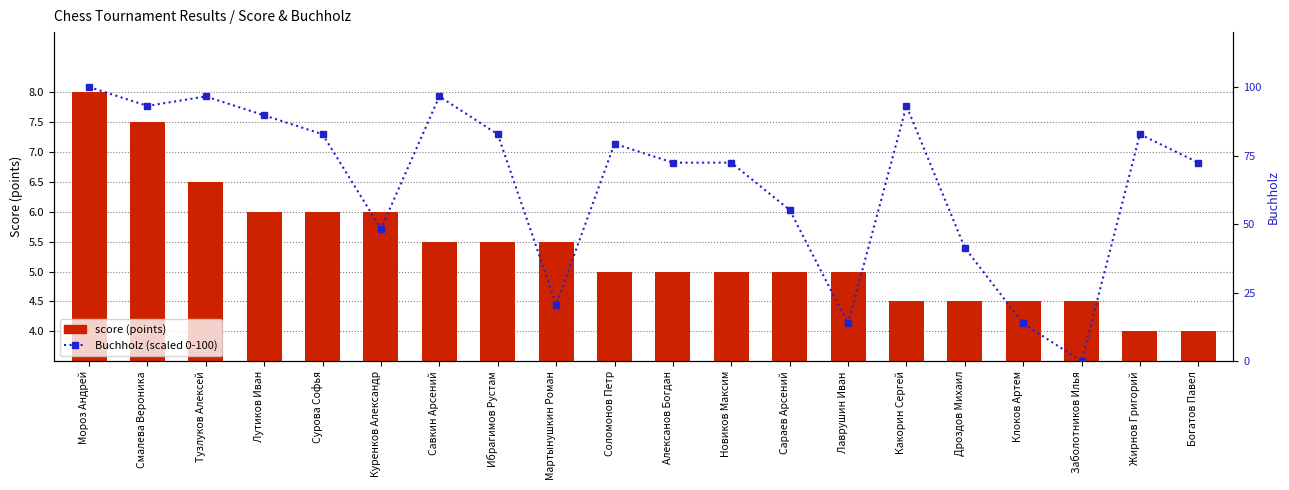

What is the difference between the maximum and minimum values in the score (points) series?

4.0